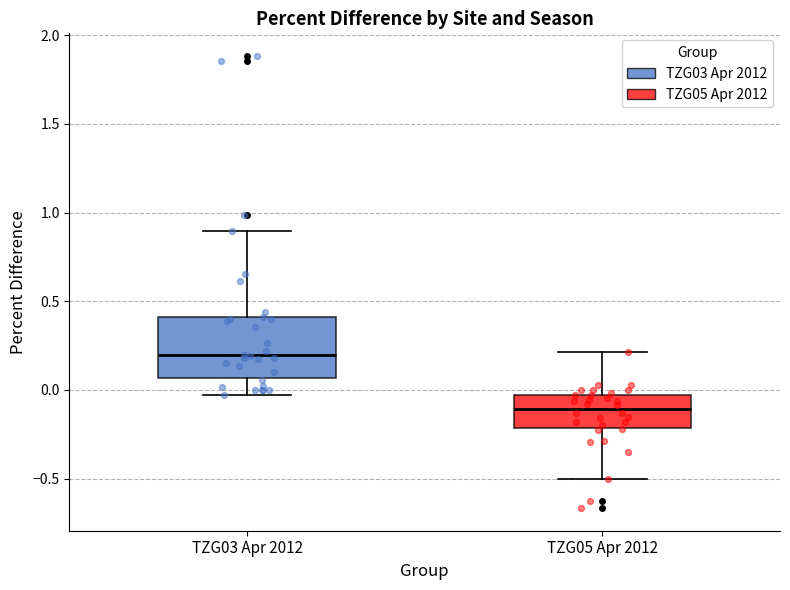

Where is the lower edge of the box for TZG03 Apr 2012 on the y-axis? The values are not printed on the chart, so give them approximately, as read against the axis.

0.05